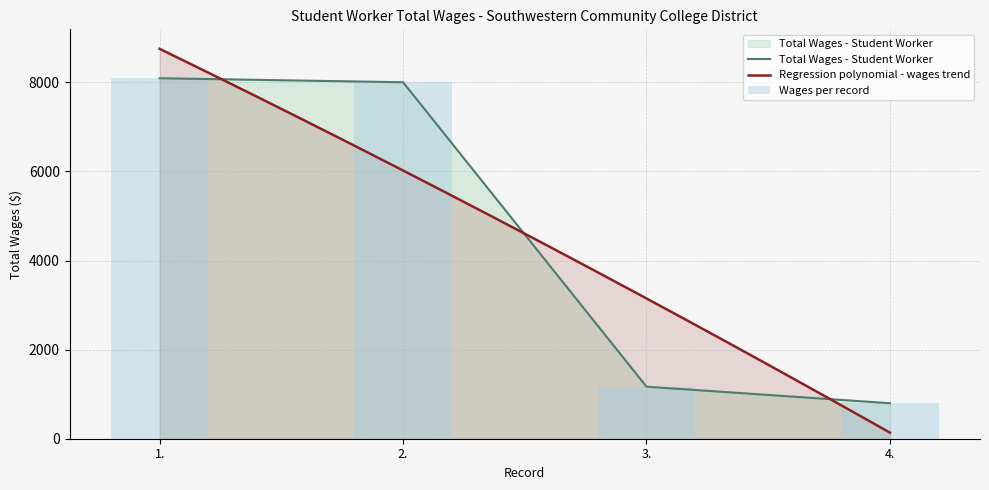

What is the change in value from 1. to 3.?

-6922.8